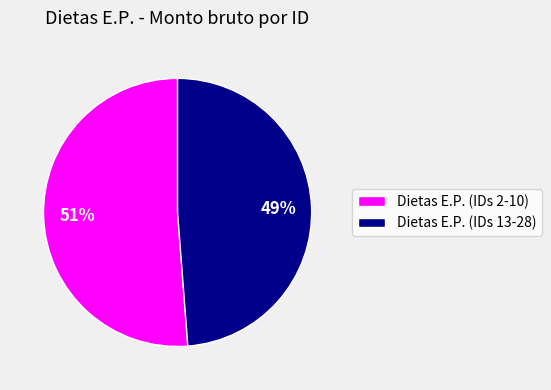

The Dietas E.P. (IDs 2-10) slice represents 56% of the pie. True or false?

False